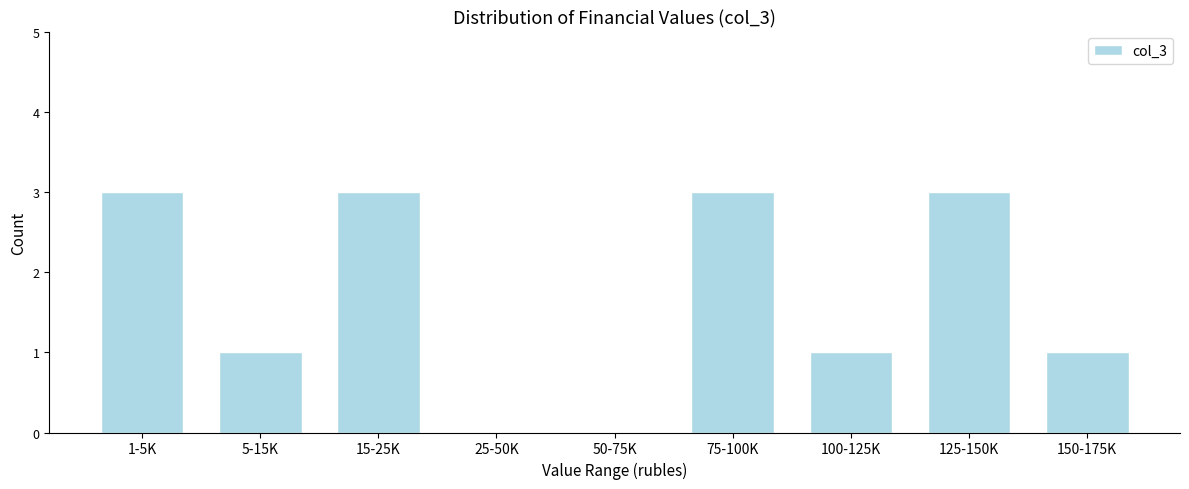

Reading left to right, transcribe all the data shown in this chart.

1-5K=3	5-15K=1	15-25K=3	25-50K=0	50-75K=0	75-100K=3	100-125K=1	125-150K=3	150-175K=1